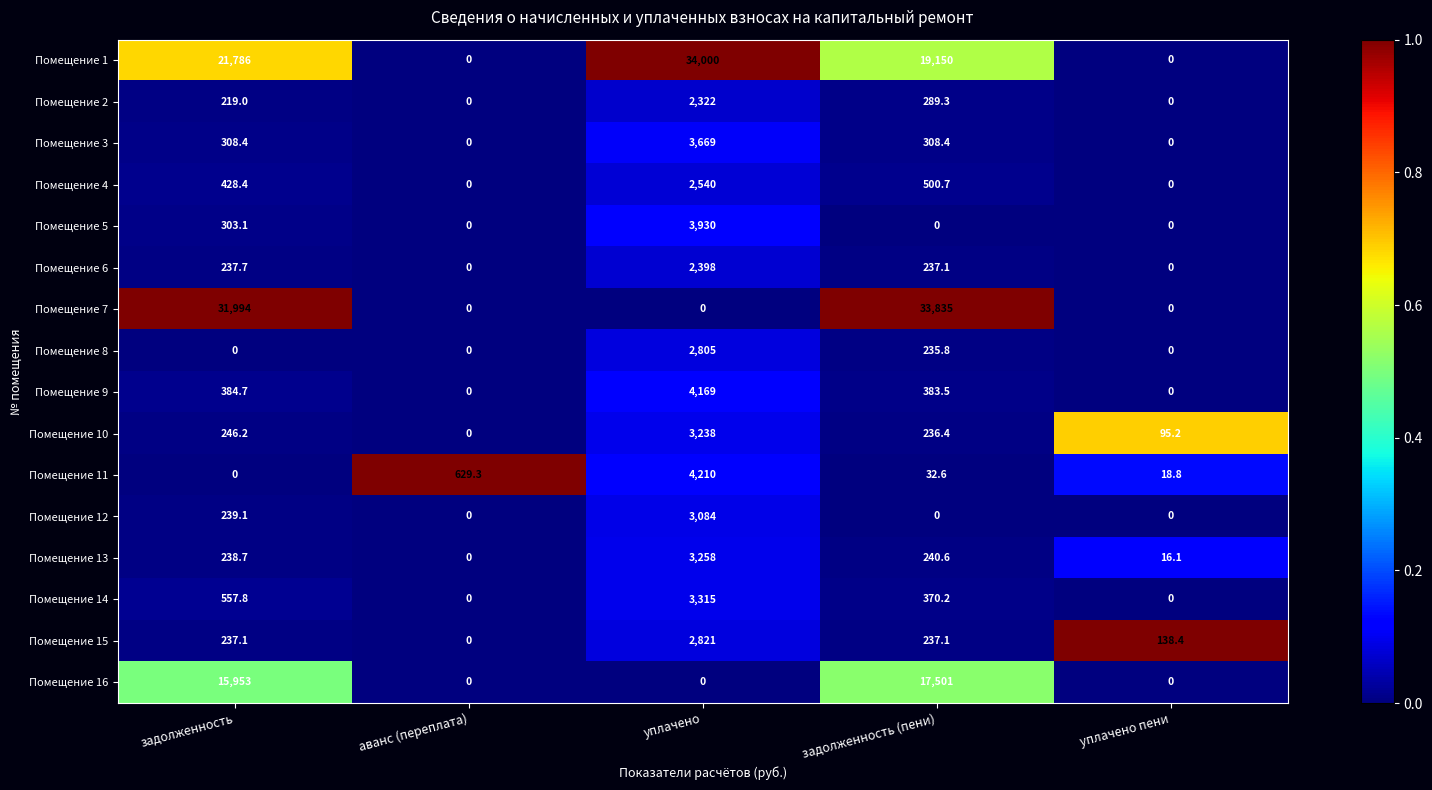

What is the difference between the maximum and minimum values in the Помещение 12 series?

3084.0